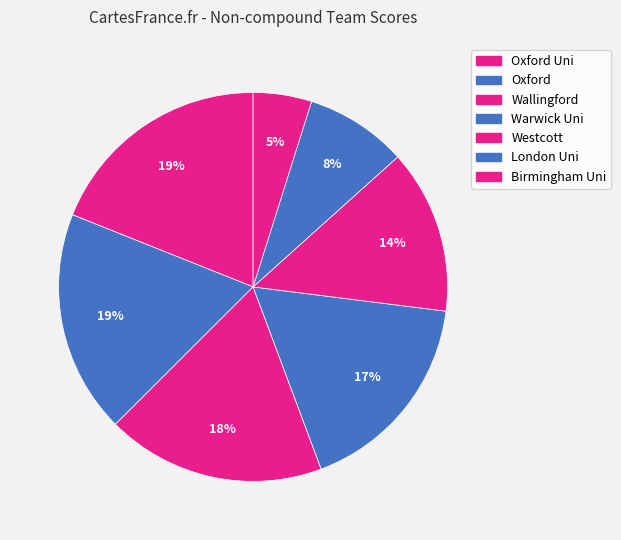

Which category has the smallest portion of the pie?

Birmingham Uni